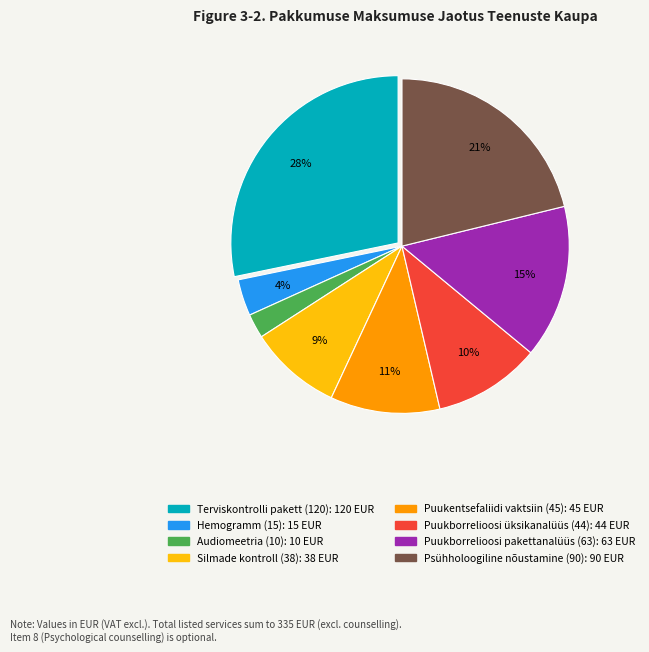

Do Puukborrelioosi pakettanalüüs (63) and Audiomeetria (10) together represent more than half of the pie?

No